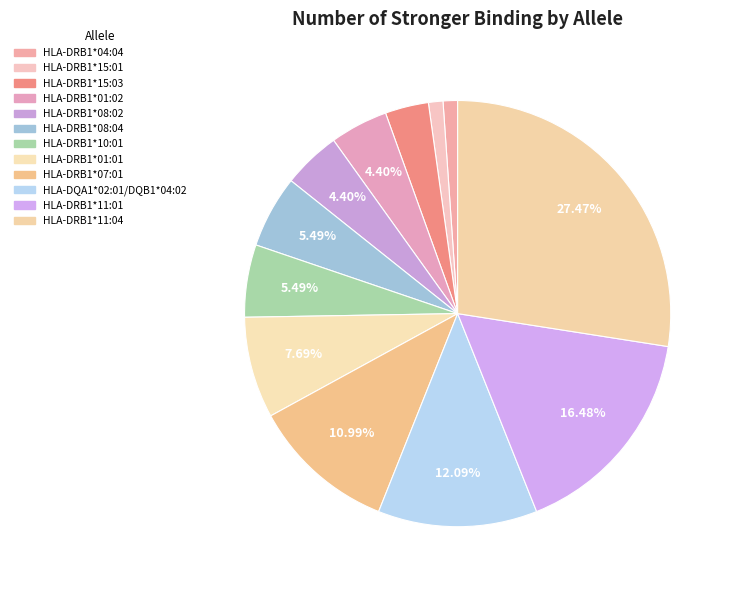

Which category has the biggest portion of the pie?

HLA-DRB1*11:04